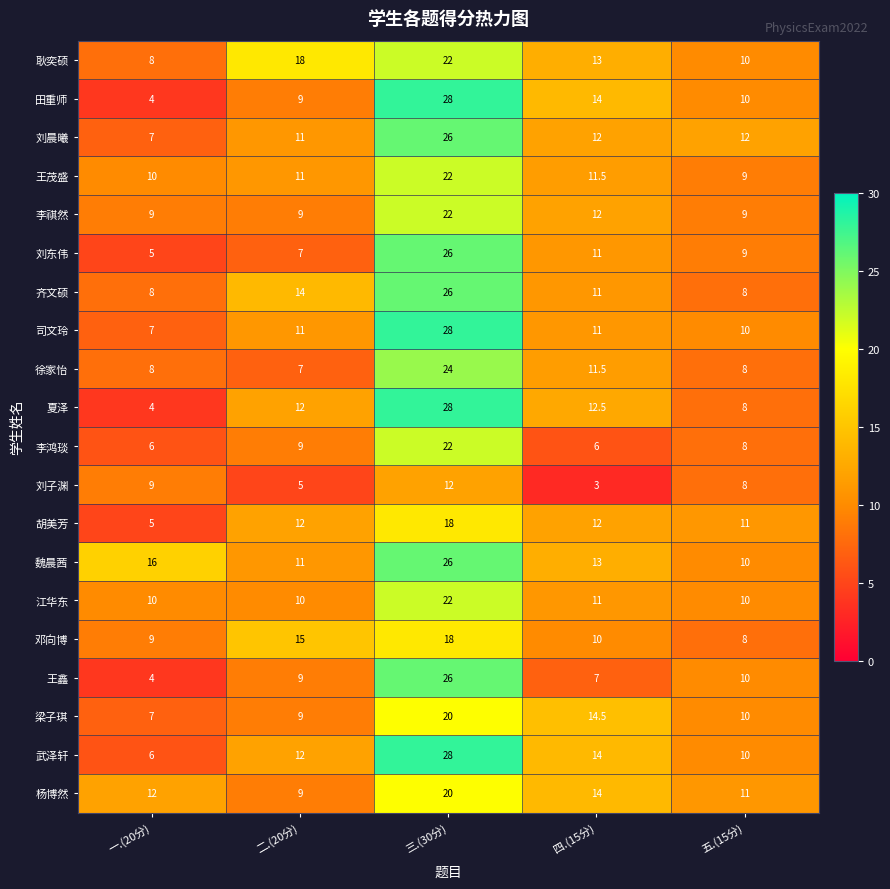

What is the highest value of the 徐家怡 series?

24.0